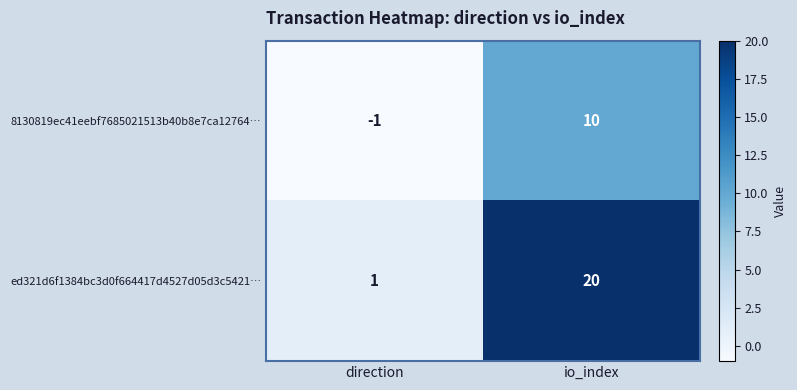

Rank the series by their maximum value, from lowest to highest.

8130819ec41eebf7685021513b40b8e7ca12764…, ed321d6f1384bc3d0f664417d4527d05d3c5421…